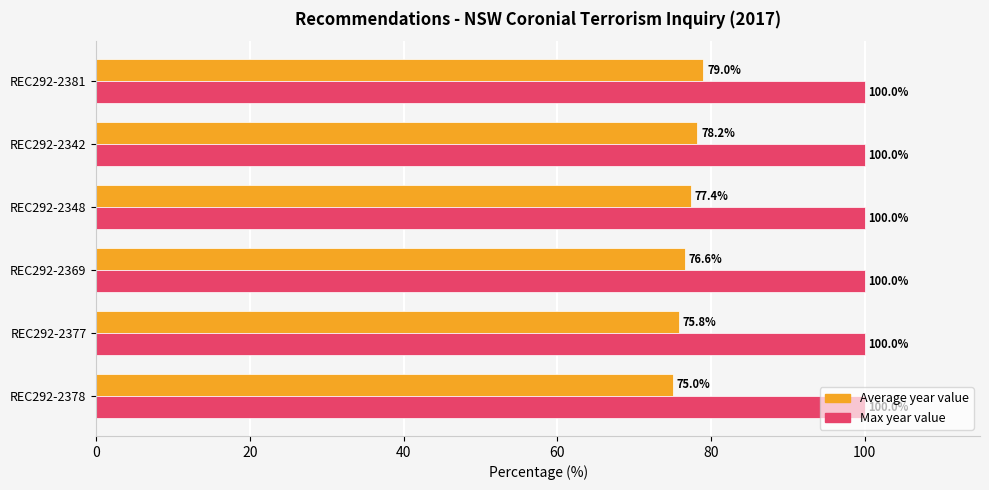

What is the sum of all Max year value values?

600.0